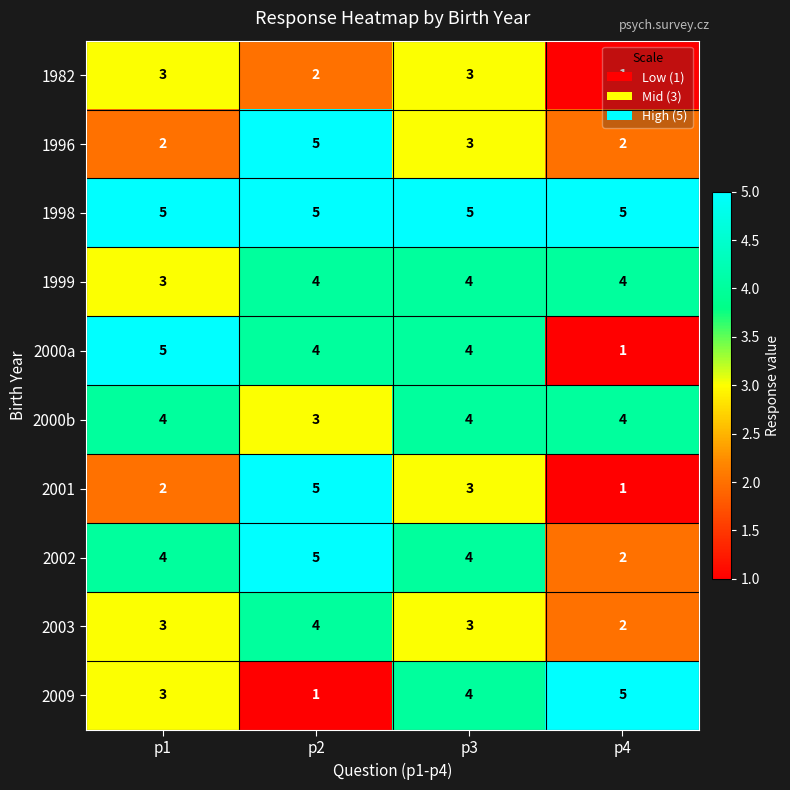

How many series are shown in this chart?

10